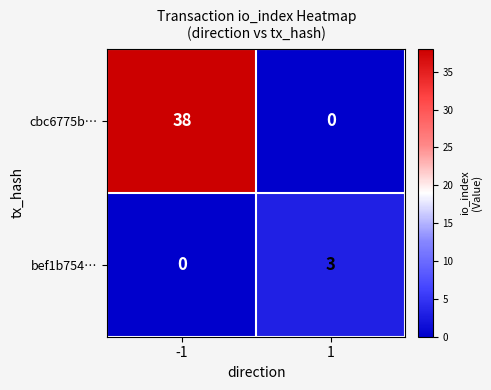

Is it true that bef1b754… equals 3 at 1?

True